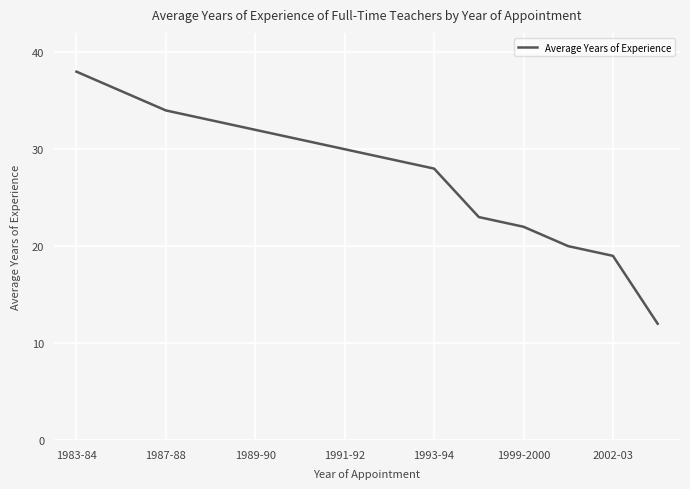

How many lines are shown in the chart?

1